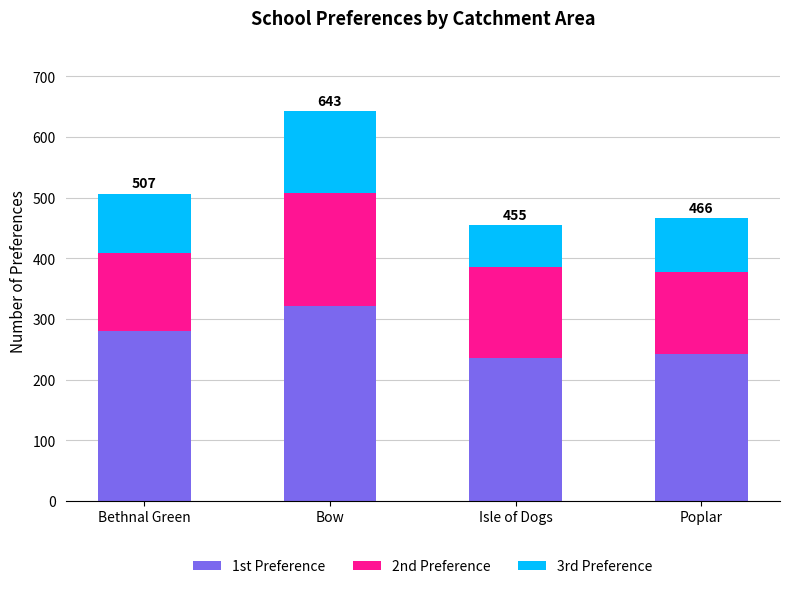

What is the maximum value for 1st Preference?

321